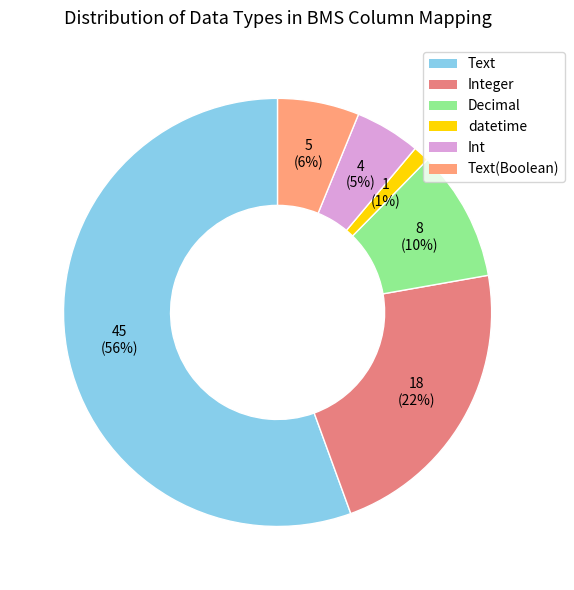

How many segments does this pie chart have?

6